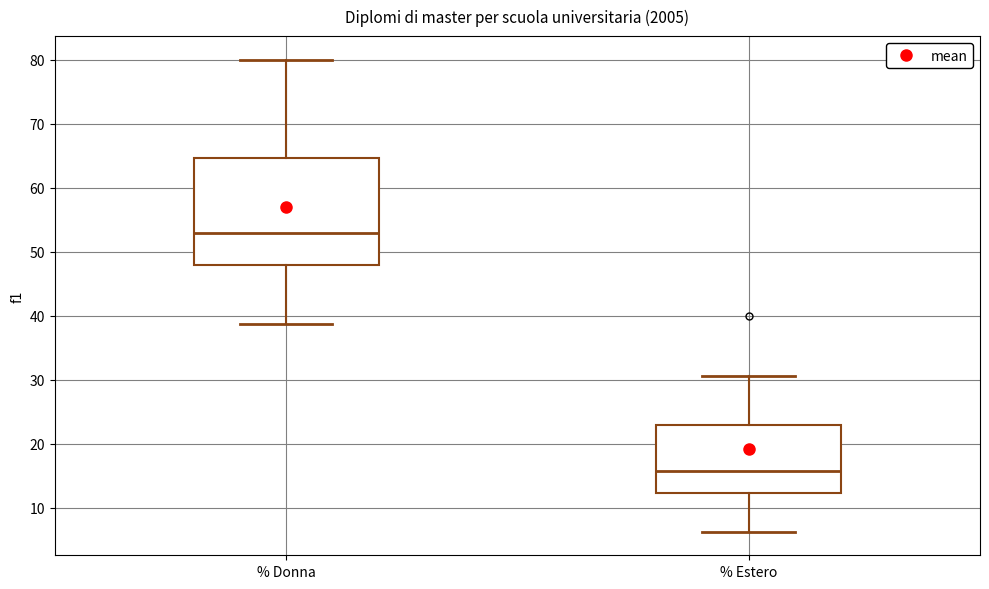

Reading left to right, transcribe this box plot: for each box, give where its median line is, the range the box spans, and where its two whiskers end, as read against the y-axis. The values are not printed on the chart, so give them approximately, as read against the axis.

% Donna: median 53, box 48 to 65, whiskers 39 to 80
% Estero: median 16, box 12 to 23, whiskers 6 to 31